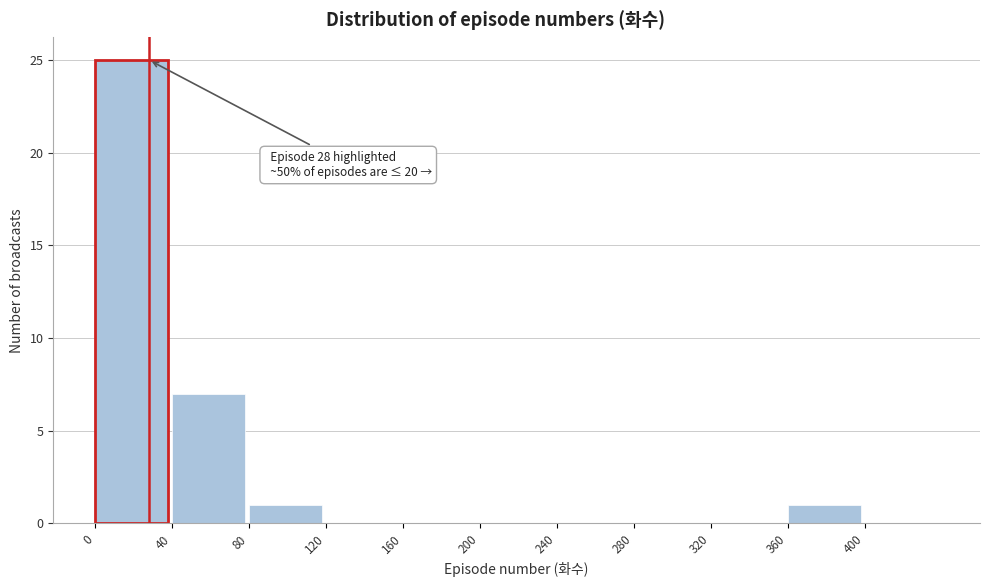

Over which range of the x-axis is the bar tallest?

0 to 40